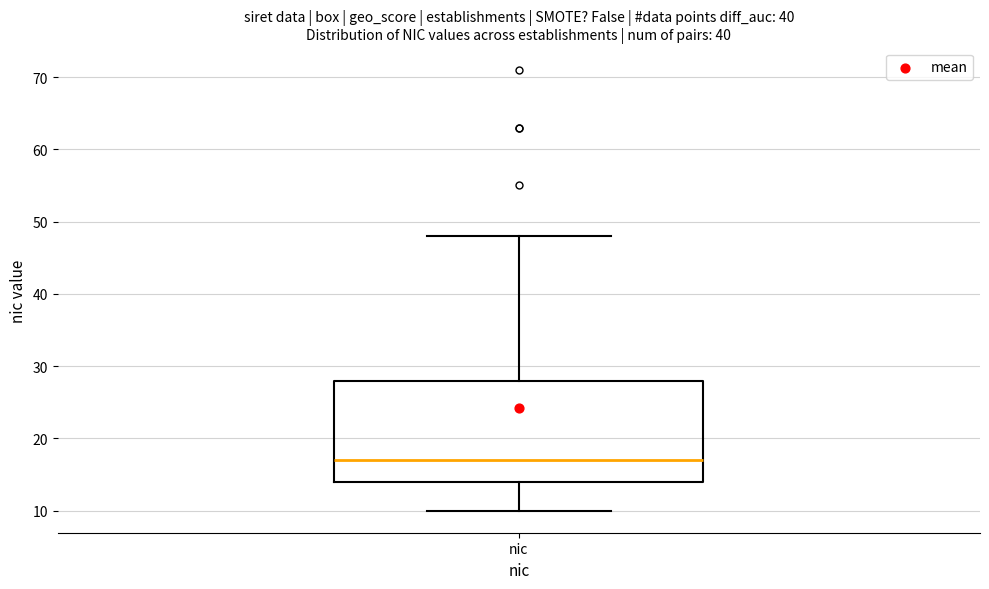

Read this box plot against the y-axis: the position of the median line, the range covered by the box, and the ends of both whiskers. The values are not printed on the chart, so give them approximately, as read against the axis.

median 17, box 14 to 28, whiskers 10 to 48